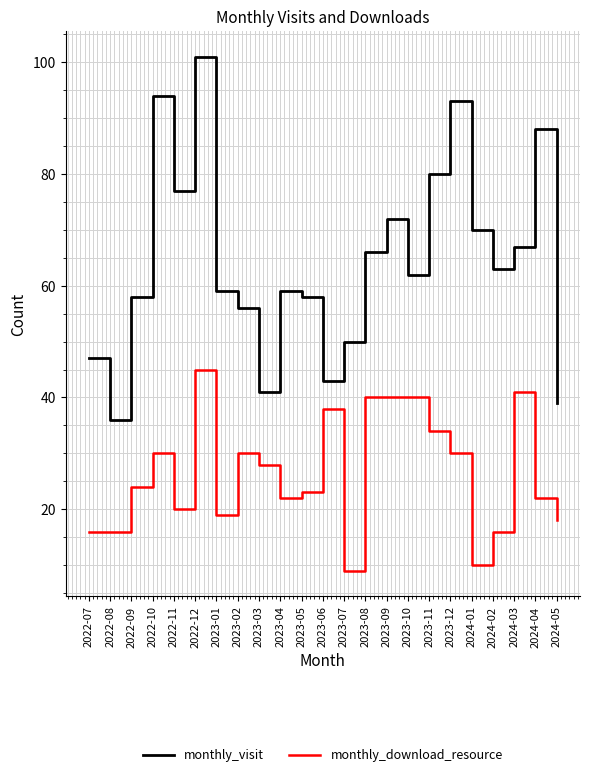

Does the chart display data point markers on the line(s)?

No